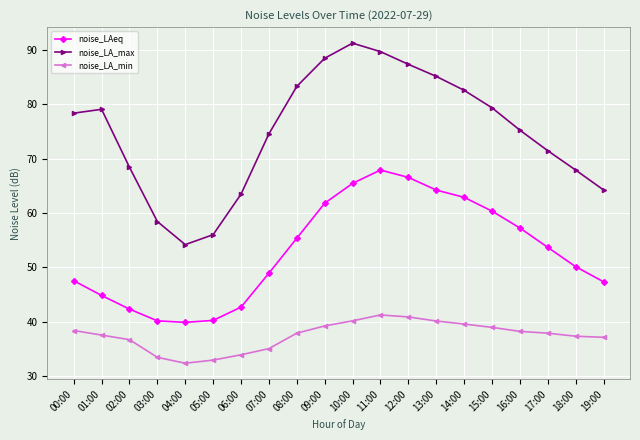

List the series in order of their peak value, lowest first.

noise_LA_min, noise_LAeq, noise_LA_max